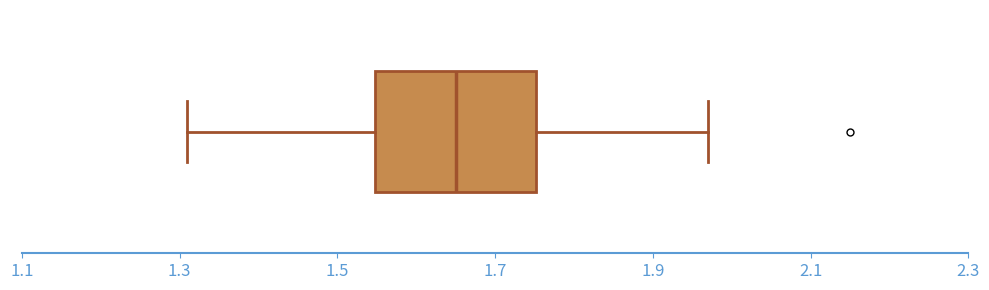

Transcribe this box plot: give where the median line is, the range the box spans, and where the two whiskers end, as read against the x-axis. The values are not printed on the chart, so give them approximately, as read against the axis.

median 1.66, box 1.54 to 1.76, whiskers 1.32 to 1.98